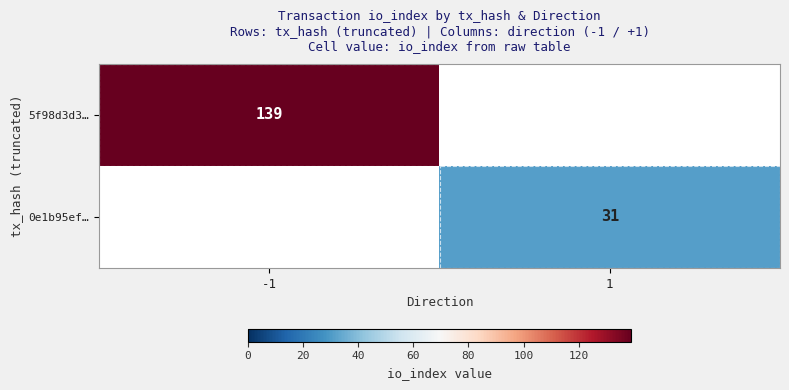

Is it true that 5f98d3d3… equals 139 at -1?

True